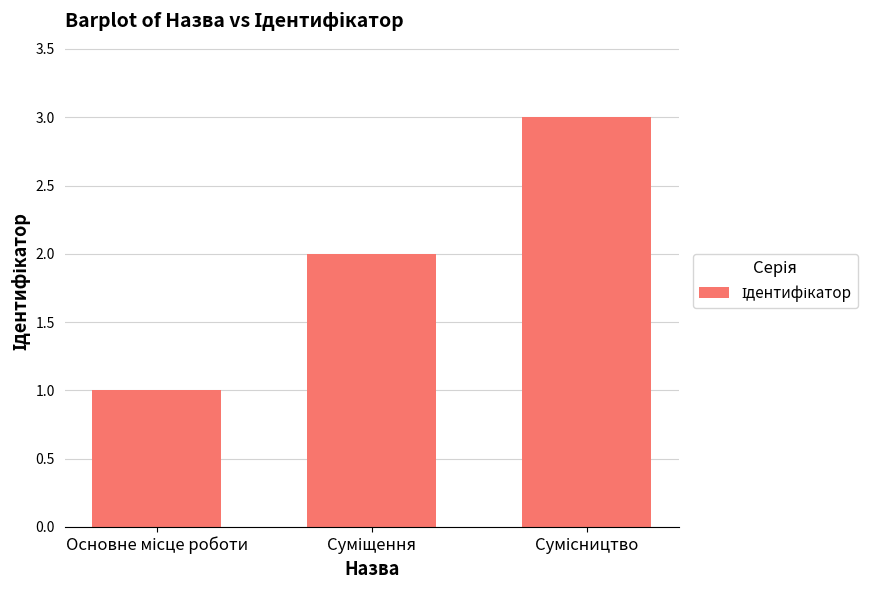

Reading right to left, what are all the values shown in this chart?

3	2	1